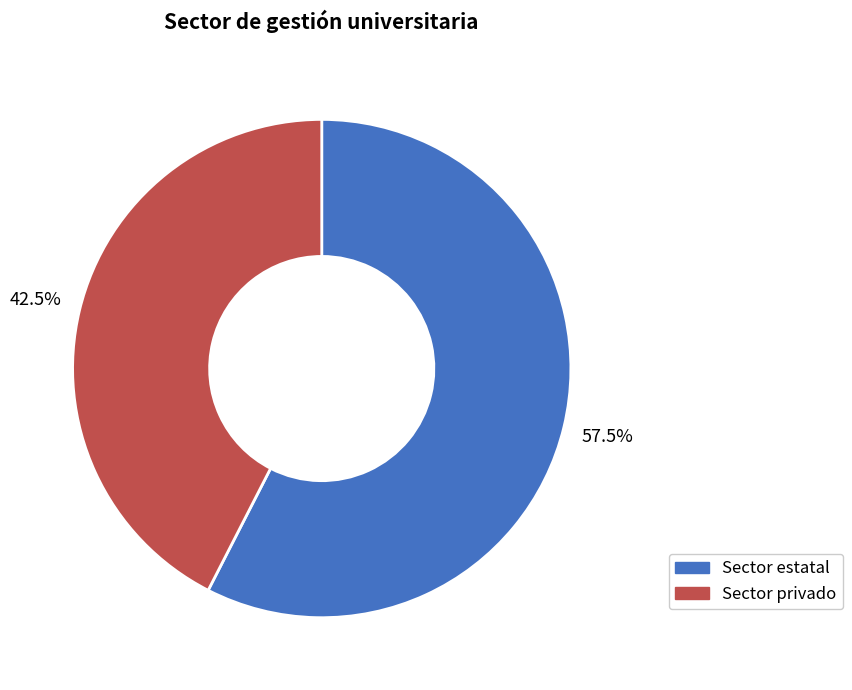

How many slices are in this pie chart?

2